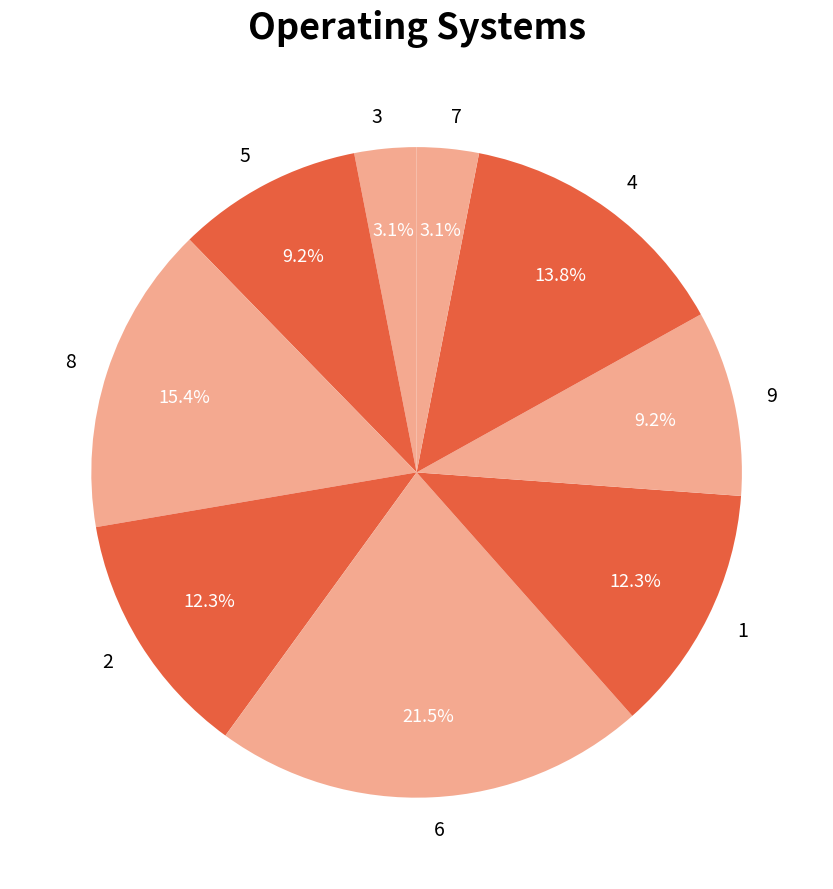

To the nearest percent, what portion does 3 represent?

3%